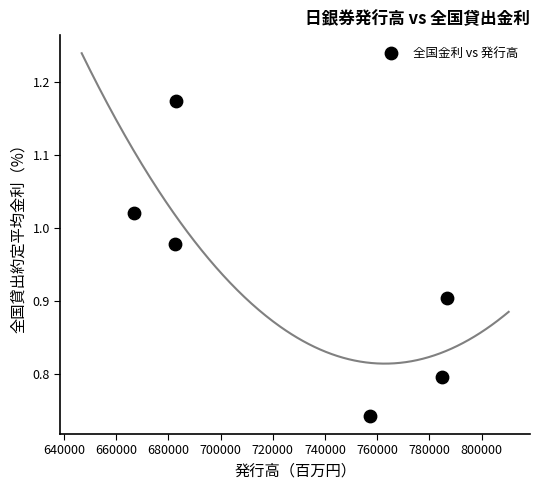

What is the average Y value?

0.9